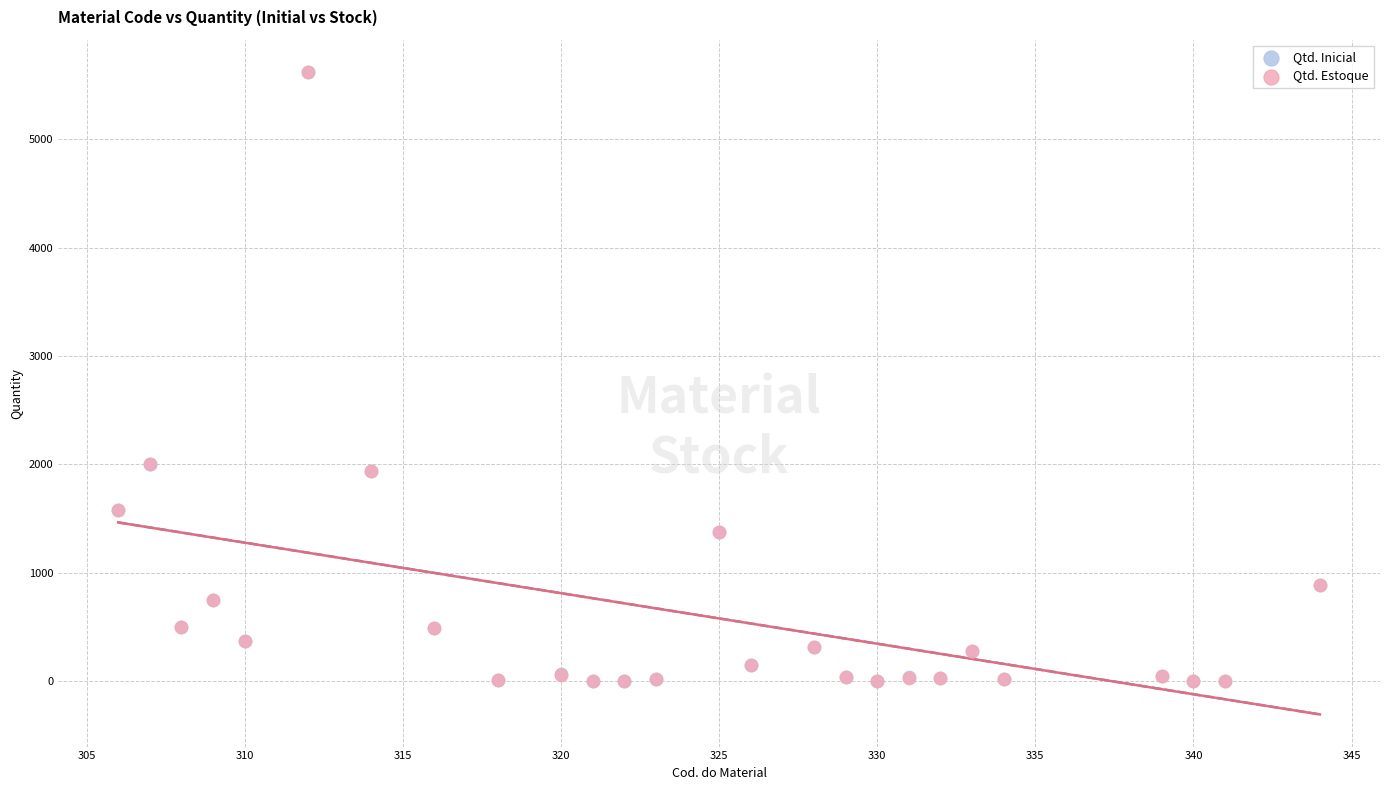

What are all the series names shown in the legend?

Qtd. Inicial, Qtd. Estoque